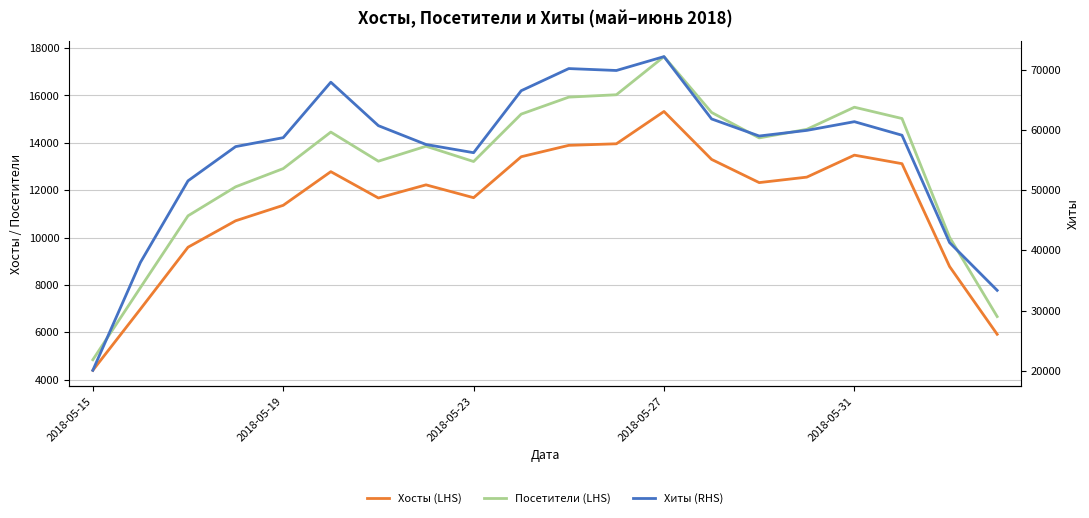

Where does the Хиты (RHS) series first go above 59119?

5